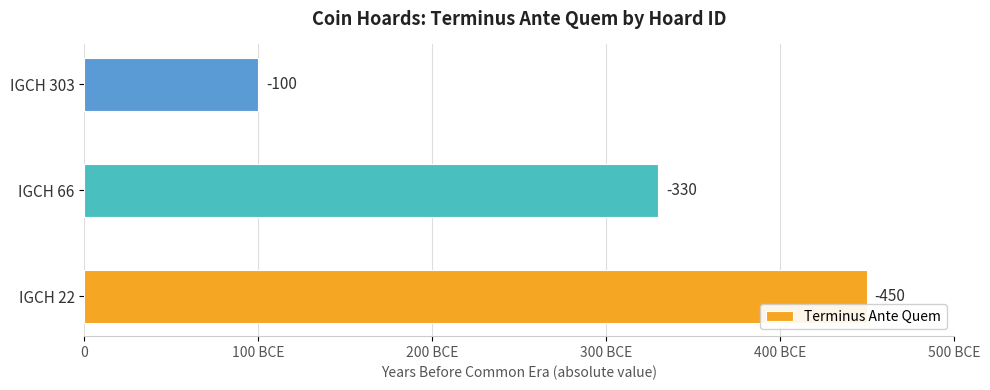

What is the greatest value displayed?

450